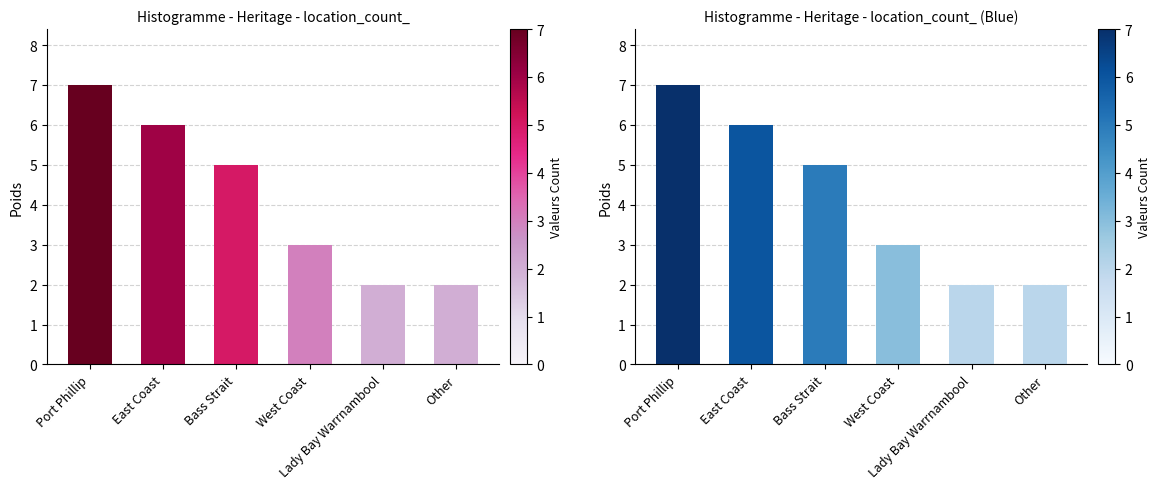

Reading left to right, list all the values displayed in this chart.

Port Phillip=7	East Coast=6	Bass Strait=5	West Coast=3	Lady Bay Warrnambool=2	Other=2